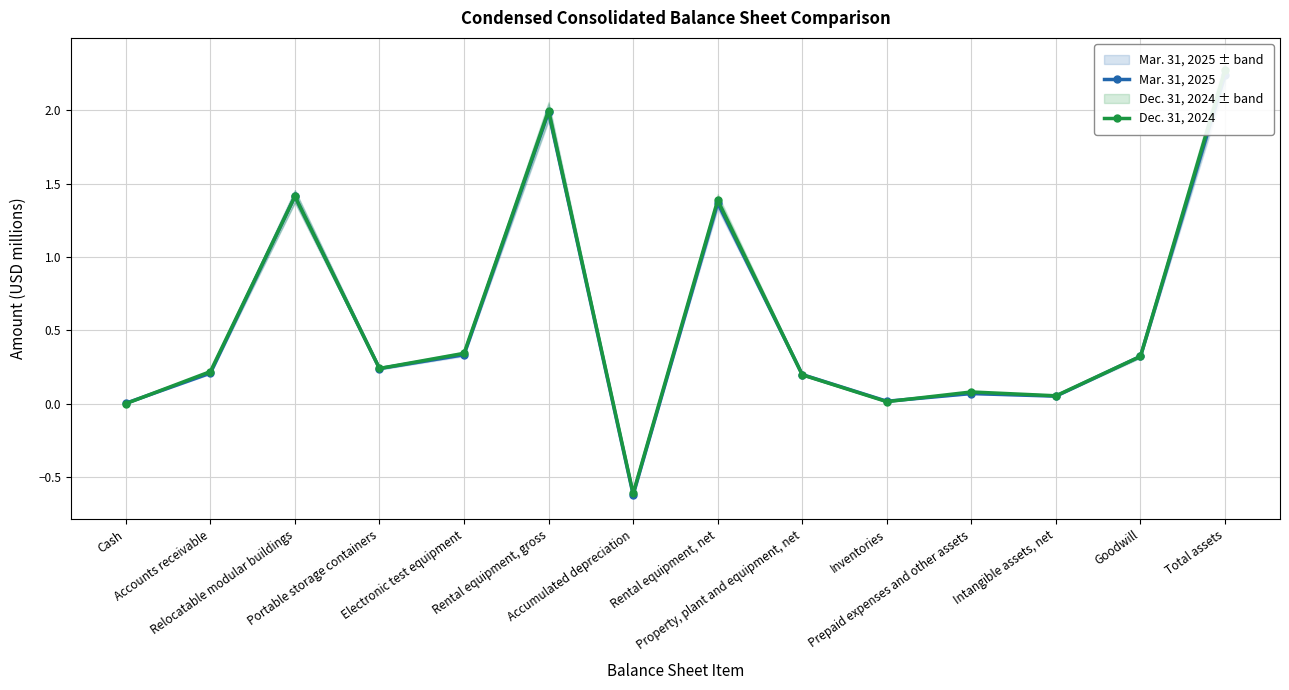

The Dec. 31, 2024 series shows 0.0 at Inventories. True or false?

True